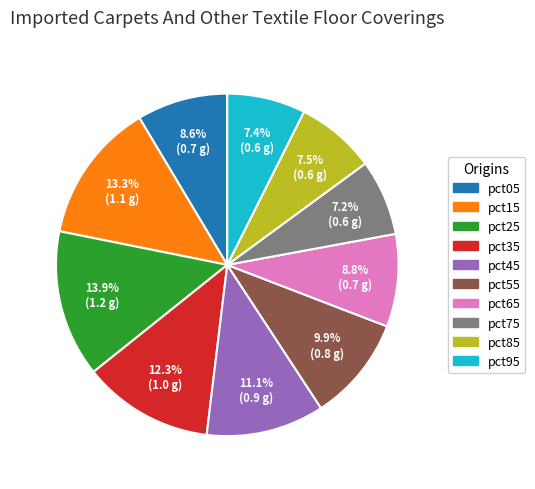

How much of the chart is everything except pct55?

90.1%